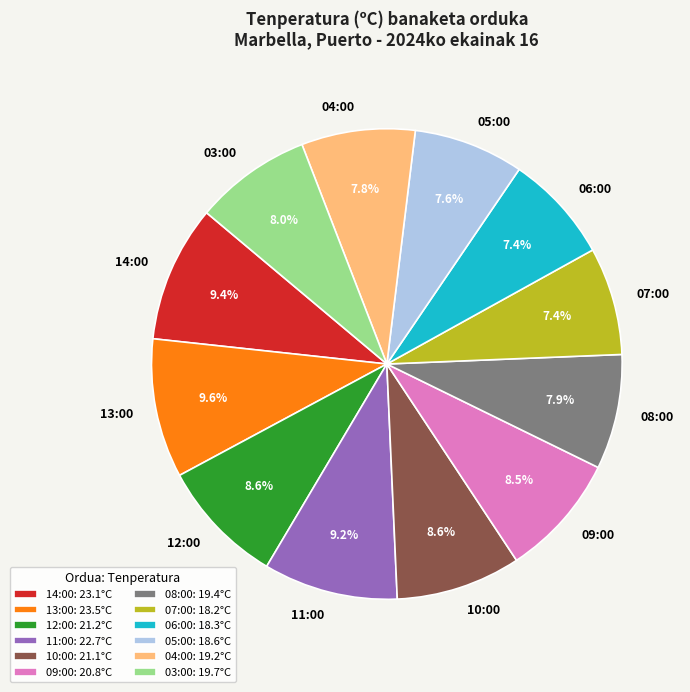

Does 07:00 account for over 50% of the chart?

No